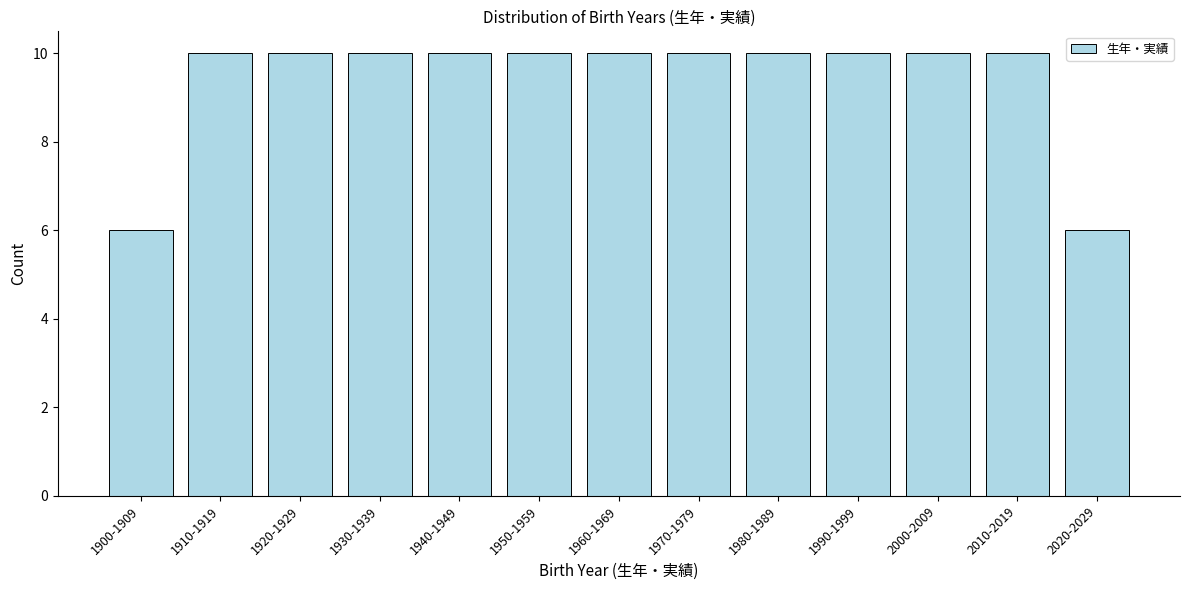

Reading left to right, list all the values displayed in this chart.

6	10	10	10	10	10	10	10	10	10	10	10	6